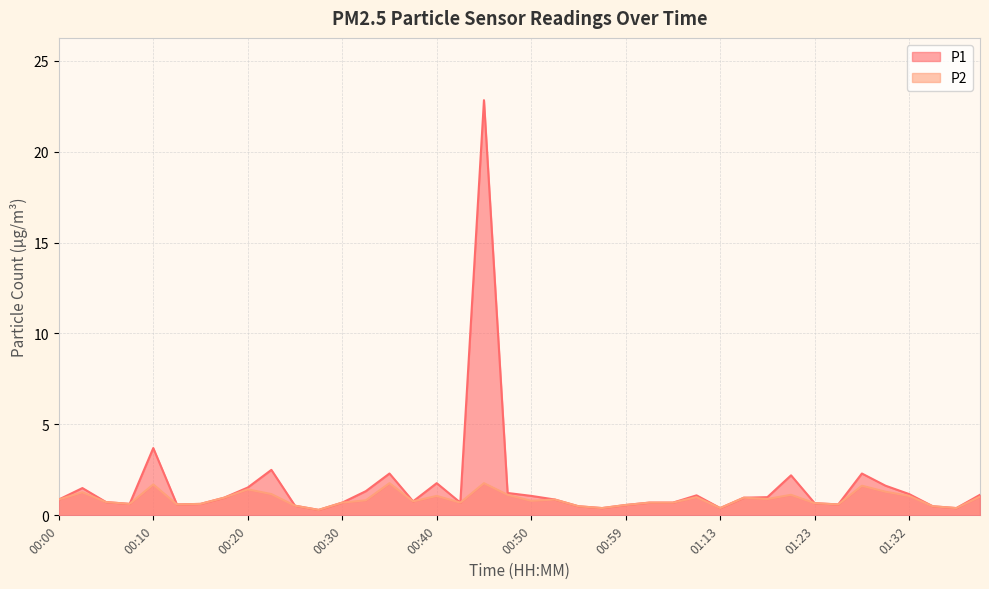

What is the difference between the P1 values at 01:32 and 00:17?

0.2